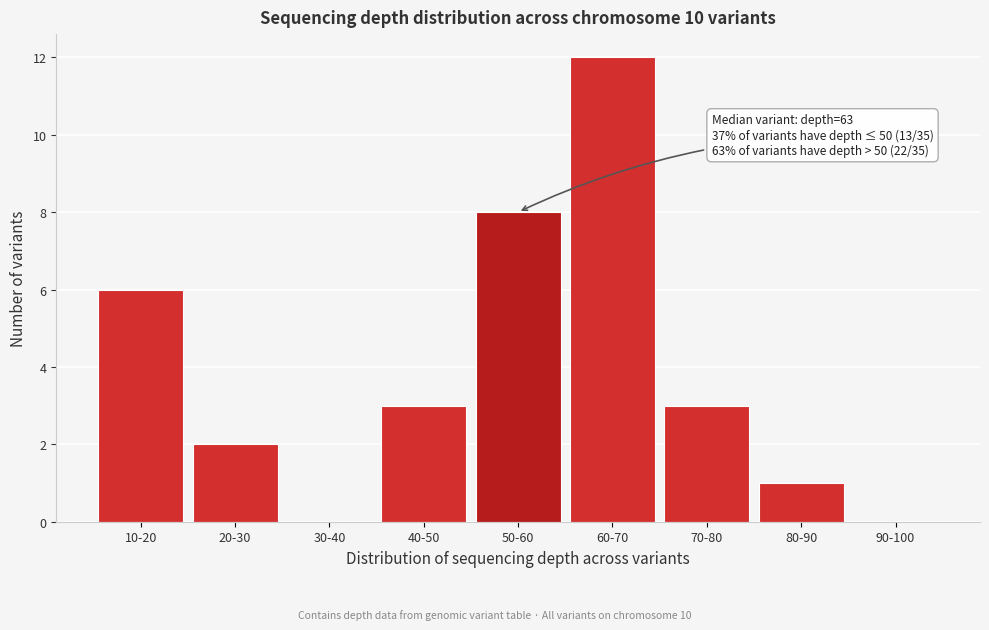

Reading left to right, extract all data points from this chart.

10-20=6	20-30=2	30-40=0	40-50=3	50-60=8	60-70=12	70-80=3	80-90=1	90-100=0